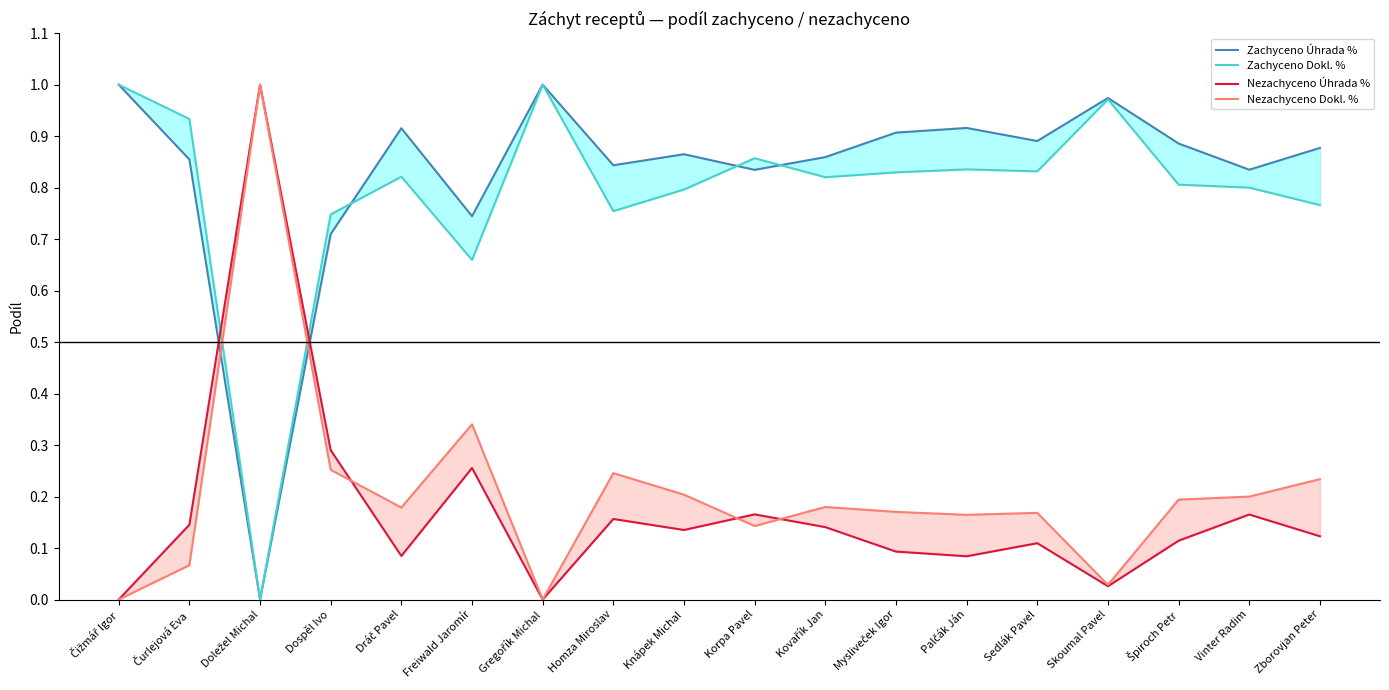

Reading left to right, list all the values displayed in this chart.

Zachyceno Úhrada %: Čižmář Igor=1.0	Čurlejová Eva=0.9	Doležel Michal=0.0	Dospěl Ivo=0.7	Dráč Pavel=0.9	Freiwald Jaromír=0.7	Gregořík Michal=1.0	Homza Miroslav=0.8	Knápek Michal=0.9	Korpa Pavel=0.8	Kovařík Jan=0.9	Mysliveček Igor=0.9	Palčák Ján=0.9	Sedlák Pavel=0.9	Skoumal Pavel=1.0	Špiroch Petr=0.9	Vinter Radim=0.8	Zborovjan Peter=0.9
Zachyceno Dokl. %: Čižmář Igor=1.0	Čurlejová Eva=0.9	Doležel Michal=0.0	Dospěl Ivo=0.7	Dráč Pavel=0.8	Freiwald Jaromír=0.7	Gregořík Michal=1.0	Homza Miroslav=0.8	Knápek Michal=0.8	Korpa Pavel=0.9	Kovařík Jan=0.8	Mysliveček Igor=0.8	Palčák Ján=0.8	Sedlák Pavel=0.8	Skoumal Pavel=1.0	Špiroch Petr=0.8	Vinter Radim=0.8	Zborovjan Peter=0.8
Nezachyceno Úhrada %: Čižmář Igor=0.0	Čurlejová Eva=0.1	Doležel Michal=1.0	Dospěl Ivo=0.3	Dráč Pavel=0.1	Freiwald Jaromír=0.3	Gregořík Michal=0.0	Homza Miroslav=0.2	Knápek Michal=0.1	Korpa Pavel=0.2	Kovařík Jan=0.1	Mysliveček Igor=0.1	Palčák Ján=0.1	Sedlák Pavel=0.1	Skoumal Pavel=0.0	Špiroch Petr=0.1	Vinter Radim=0.2	Zborovjan Peter=0.1
Nezachyceno Dokl. %: Čižmář Igor=0.0	Čurlejová Eva=0.1	Doležel Michal=1.0	Dospěl Ivo=0.3	Dráč Pavel=0.2	Freiwald Jaromír=0.3	Gregořík Michal=0.0	Homza Miroslav=0.2	Knápek Michal=0.2	Korpa Pavel=0.1	Kovařík Jan=0.2	Mysliveček Igor=0.2	Palčák Ján=0.2	Sedlák Pavel=0.2	Skoumal Pavel=0.0	Špiroch Petr=0.2	Vinter Radim=0.2	Zborovjan Peter=0.2